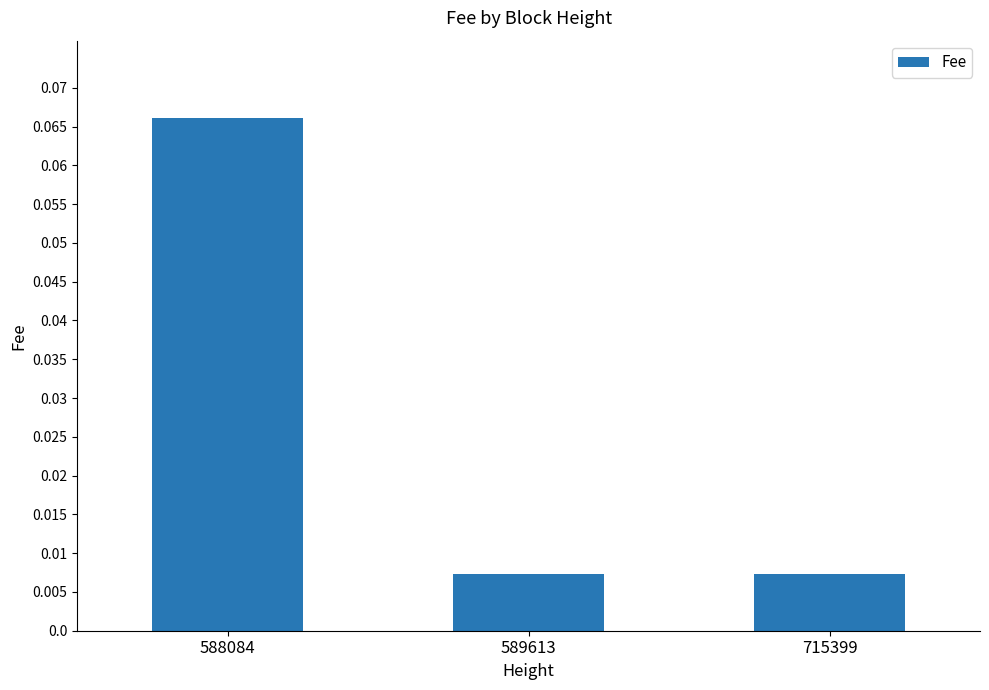

How many values are between 0 and 1?

3